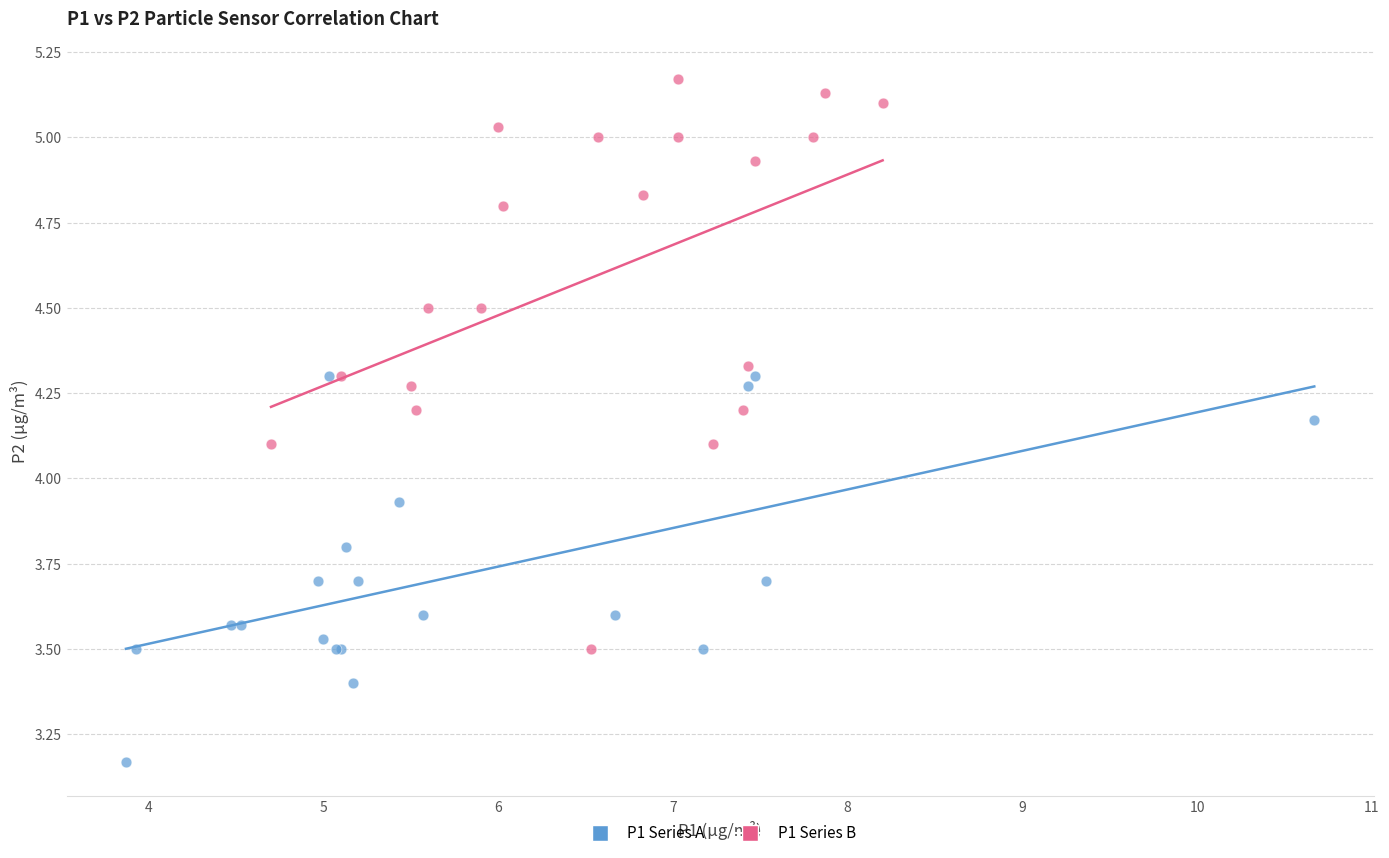

Which series reaches the minimum Y coordinate?

P1 Series A